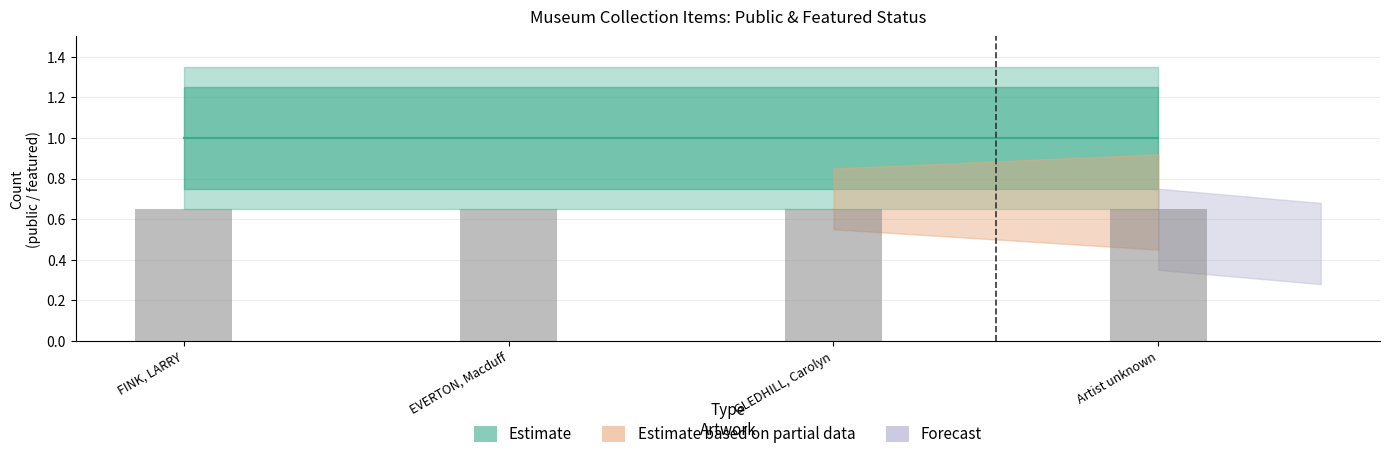

The public series shows 0 at FINK, LARRY. True or false?

False